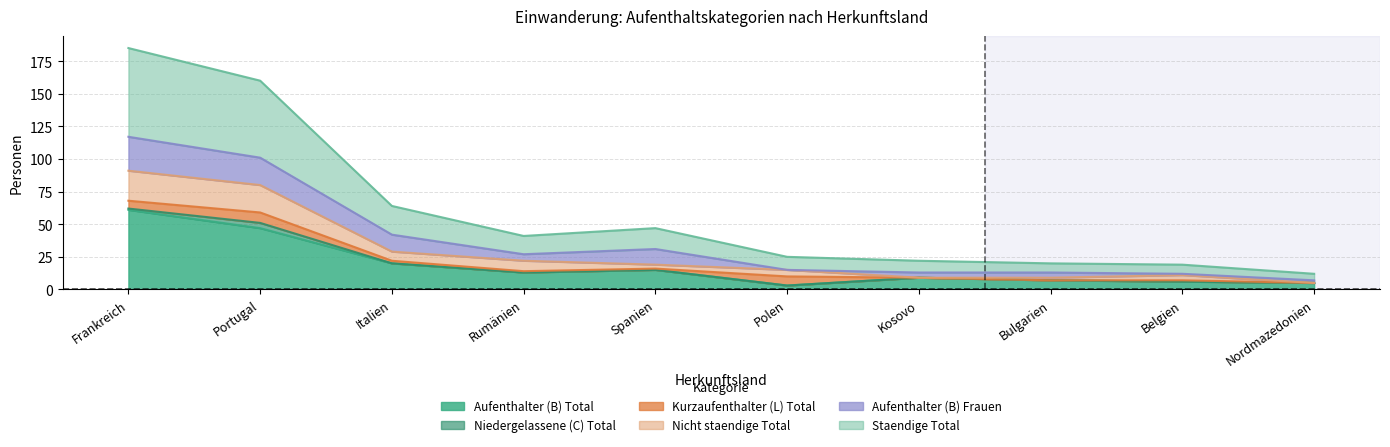

Which series changed the most between Rumänien and Kosovo?

Nicht staendige Total